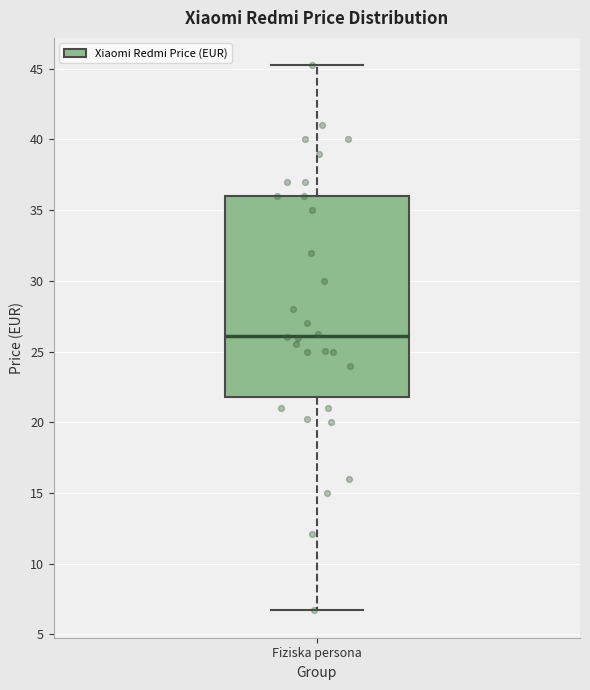

Read this box plot against the y-axis: the position of the median line, the range covered by the box, and the ends of both whiskers. The values are not printed on the chart, so give them approximately, as read against the axis.

median 26.0, box 22.0 to 36.0, whiskers 6.5 to 45.5